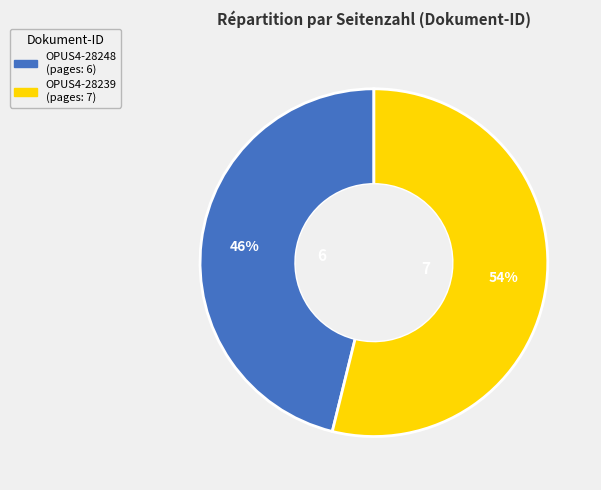

Count the number of slices in the pie.

2